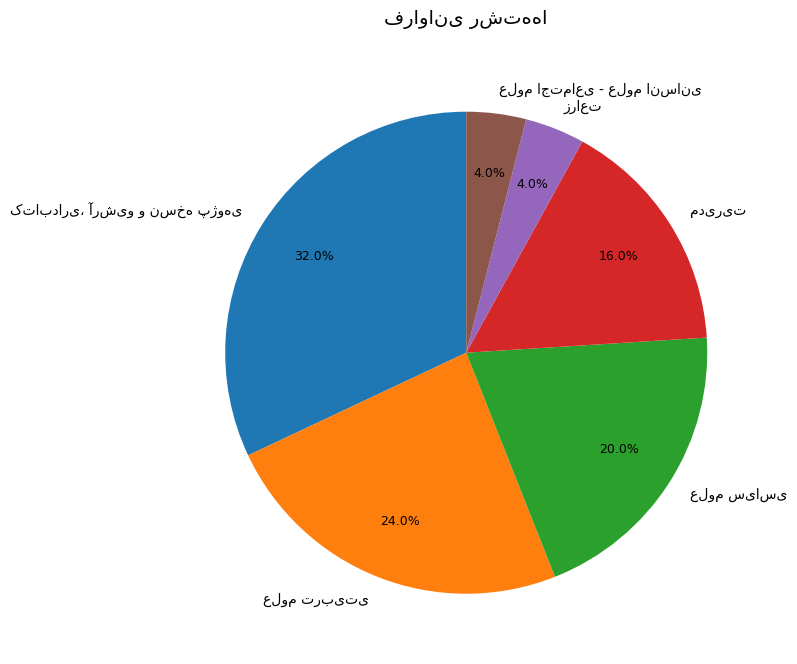

Is there any slice that represents more than half of the pie?

No